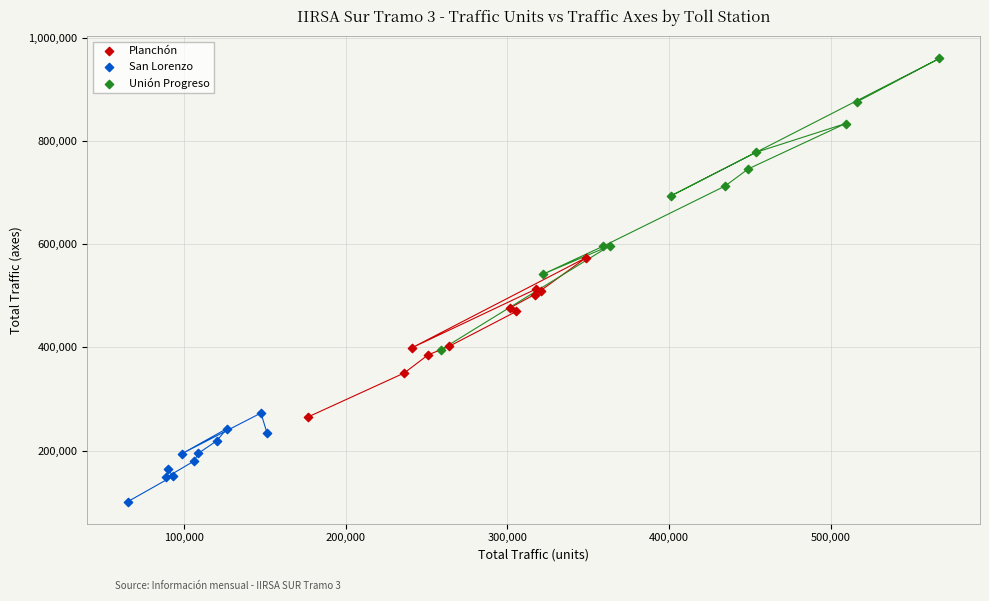

Which series reaches the minimum Y coordinate?

San Lorenzo